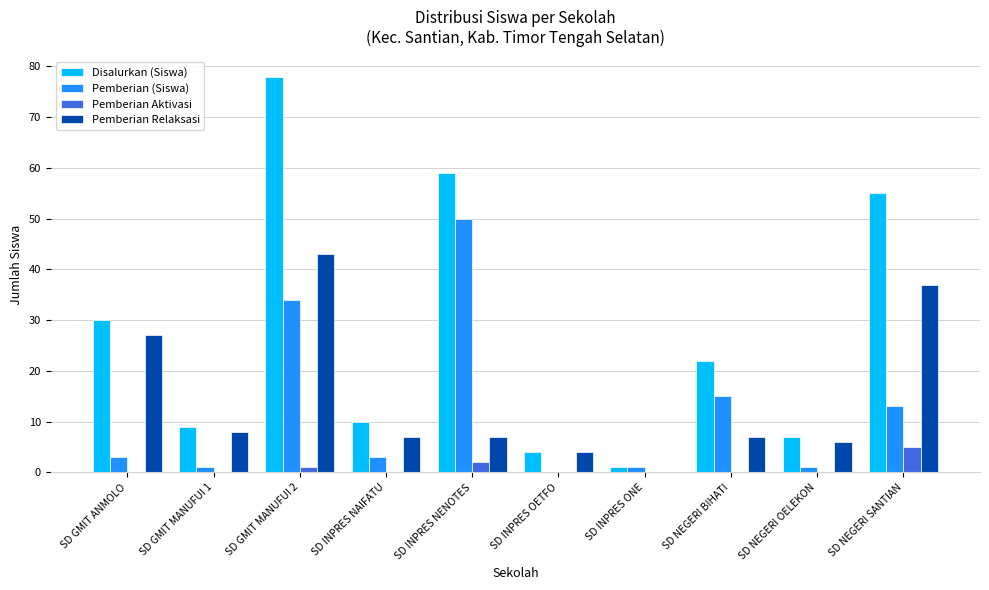

Which series has the largest total across all categories?

Disalurkan (Siswa)